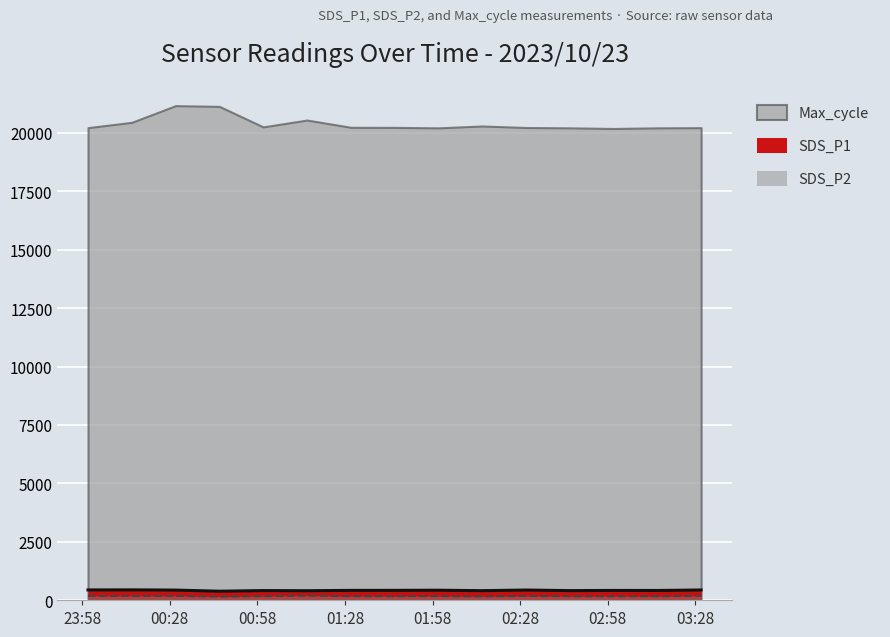

What is the difference between the maximum and minimum values in the SDS_P2 series?

42.3